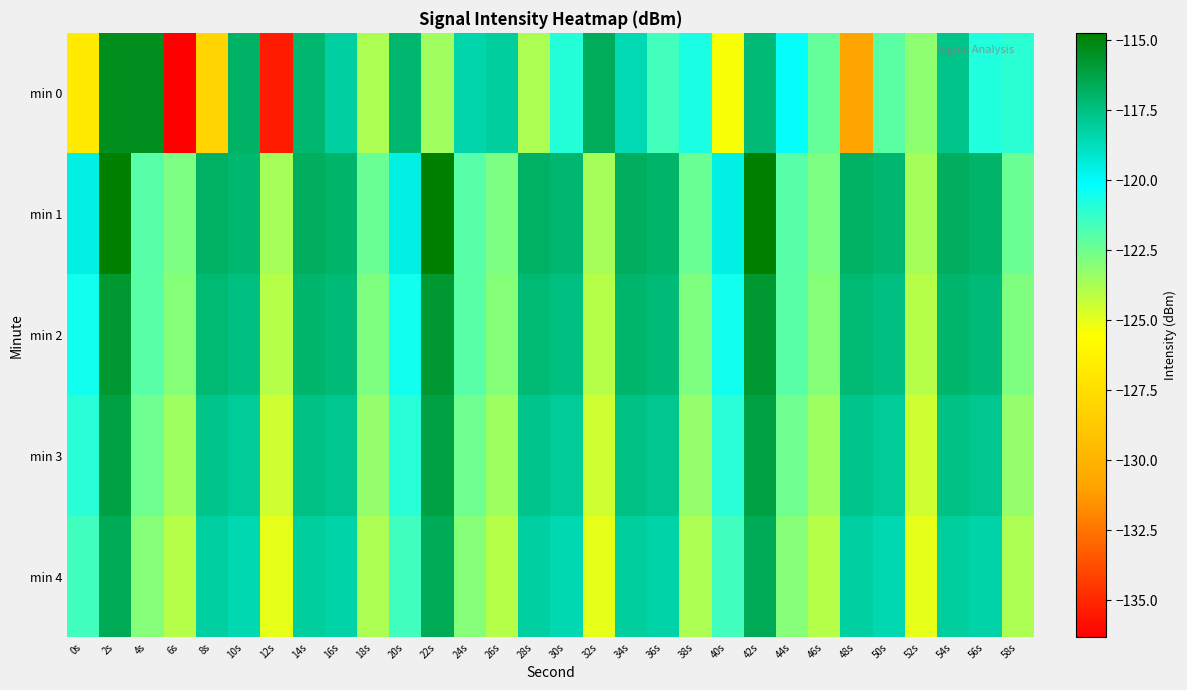

Which series has the largest range (max minus min)?

min 0